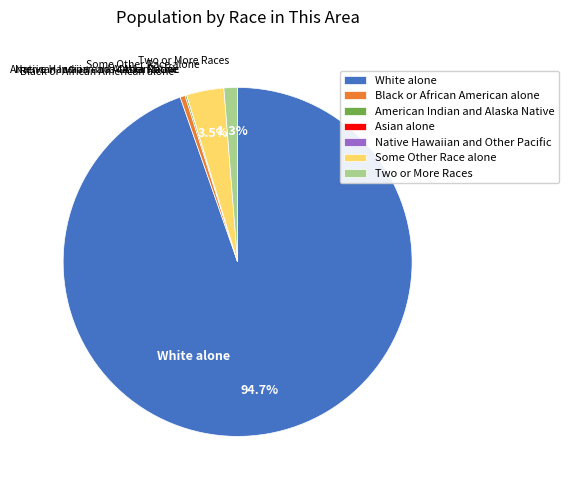

To the nearest percent, what is the difference between the largest and smallest slice percentages?

95%